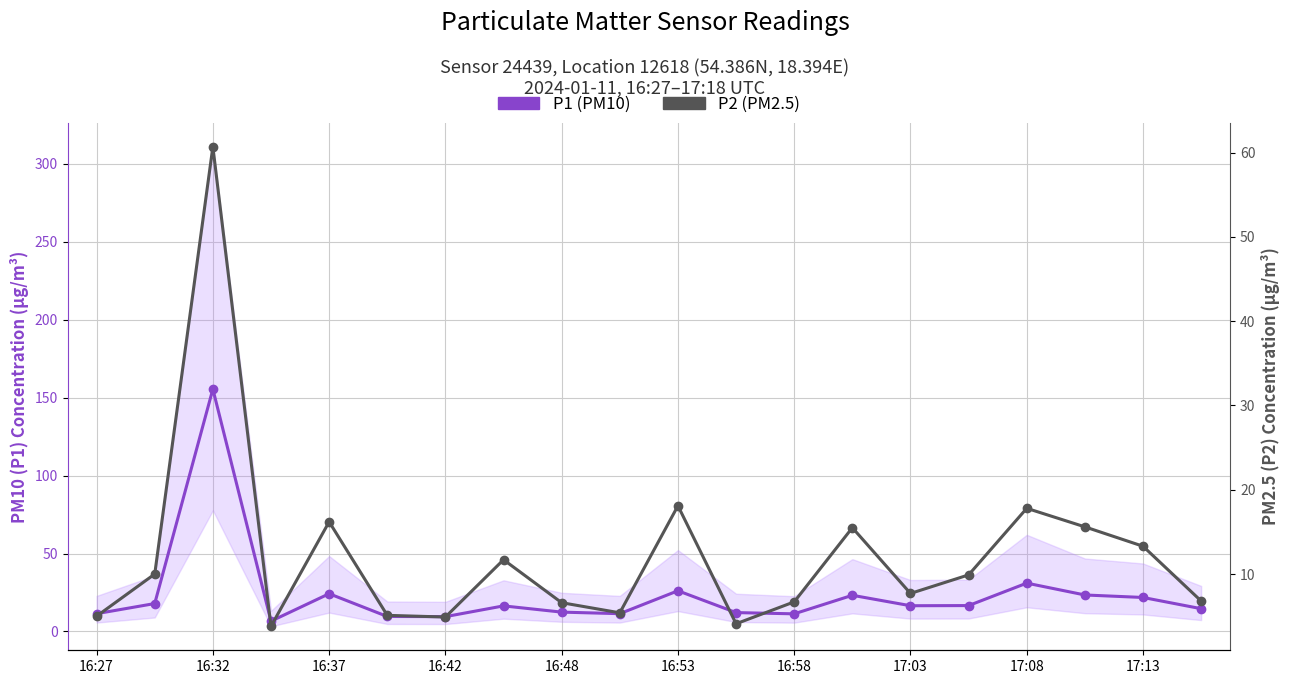

List the series in order of their peak value, highest first.

P1 (PM10), P2 (PM2.5)